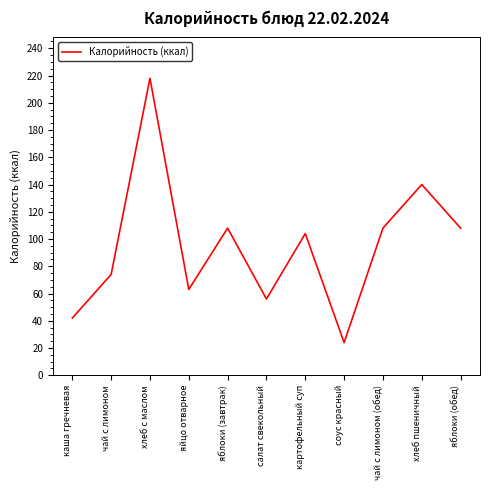

Is this an area chart (filled region under the line)?

No